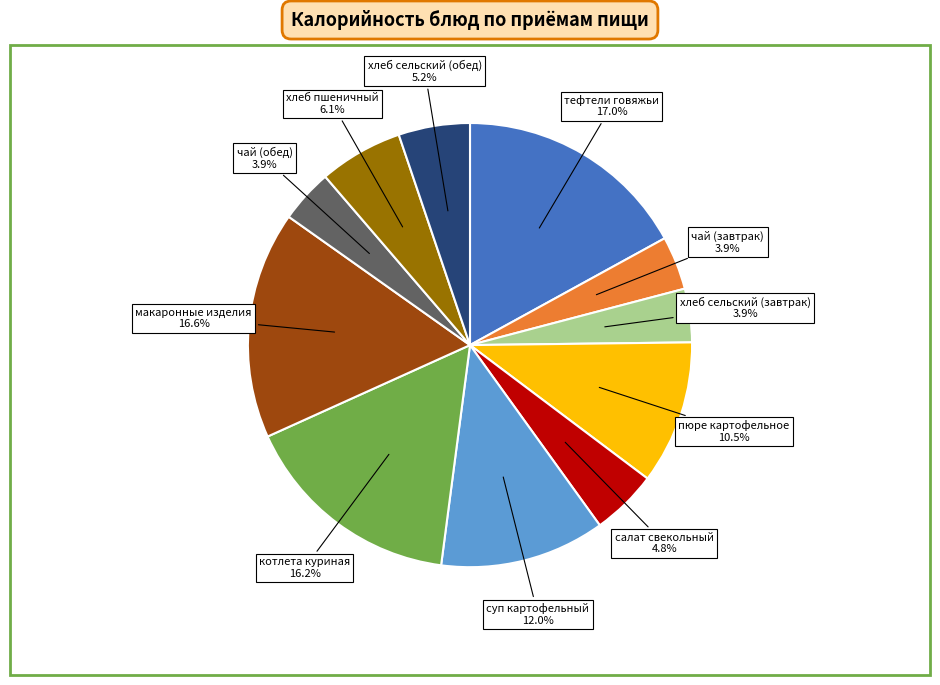

Is there a majority slice in this chart?

No